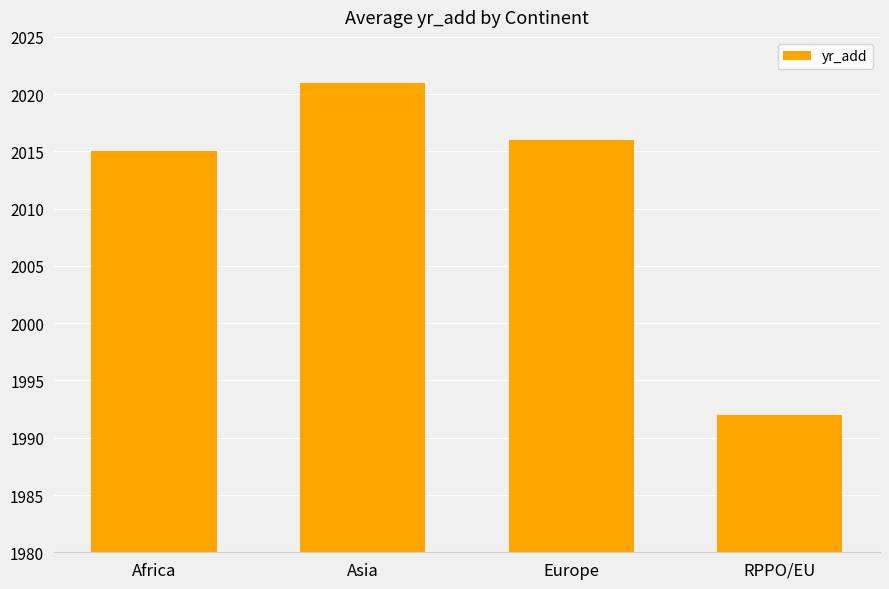

List the labels in order of value, largest first.

Asia, Europe, Africa, RPPO/EU